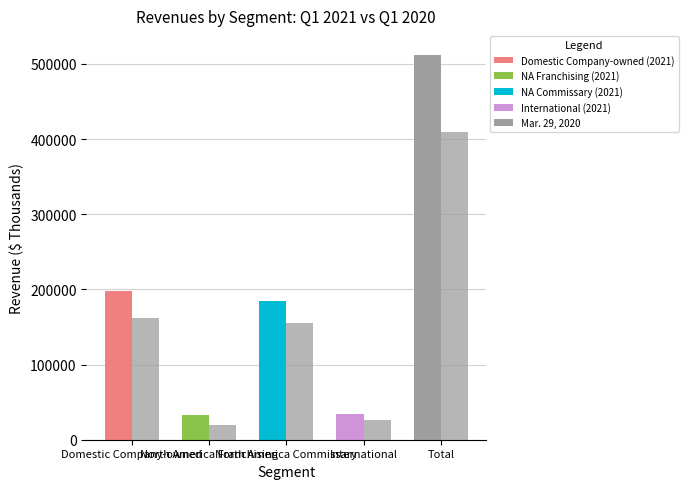

How many bars are there in total?

10